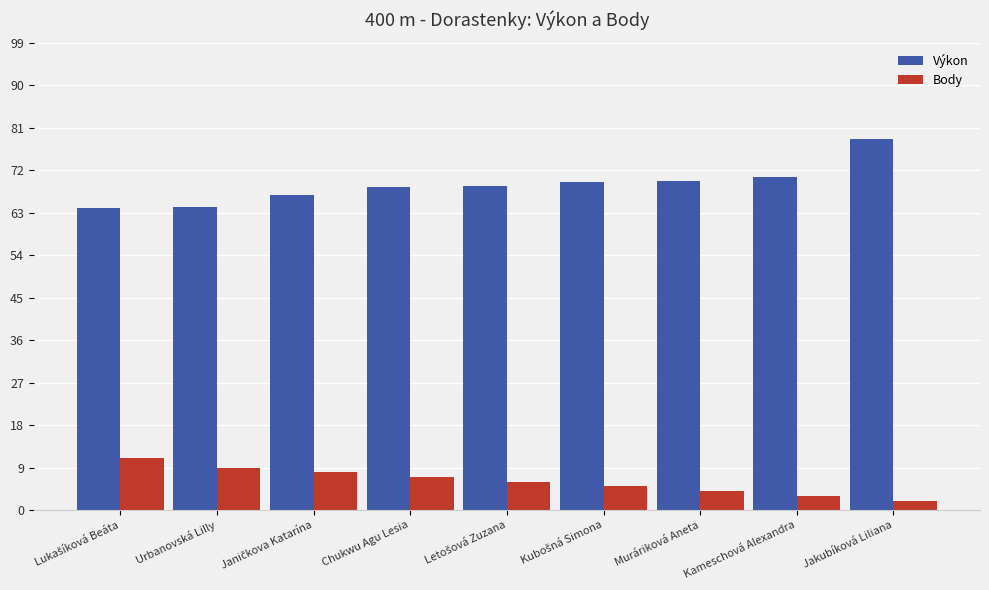

True or false: Body has a value of 4.7 at Urbanovská Lilly.

False